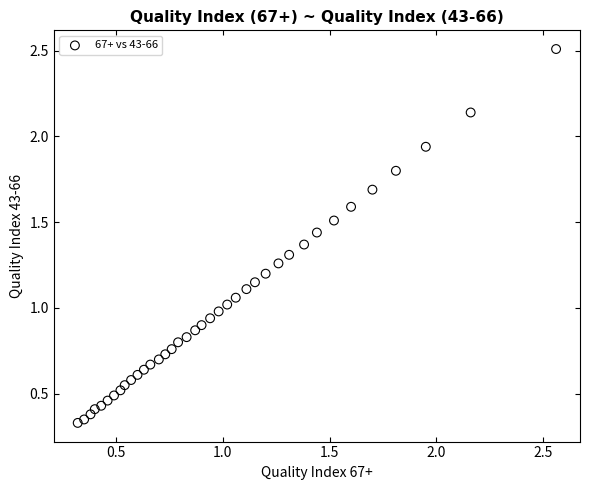

What is the range of Y values (max minus min)?

2.2